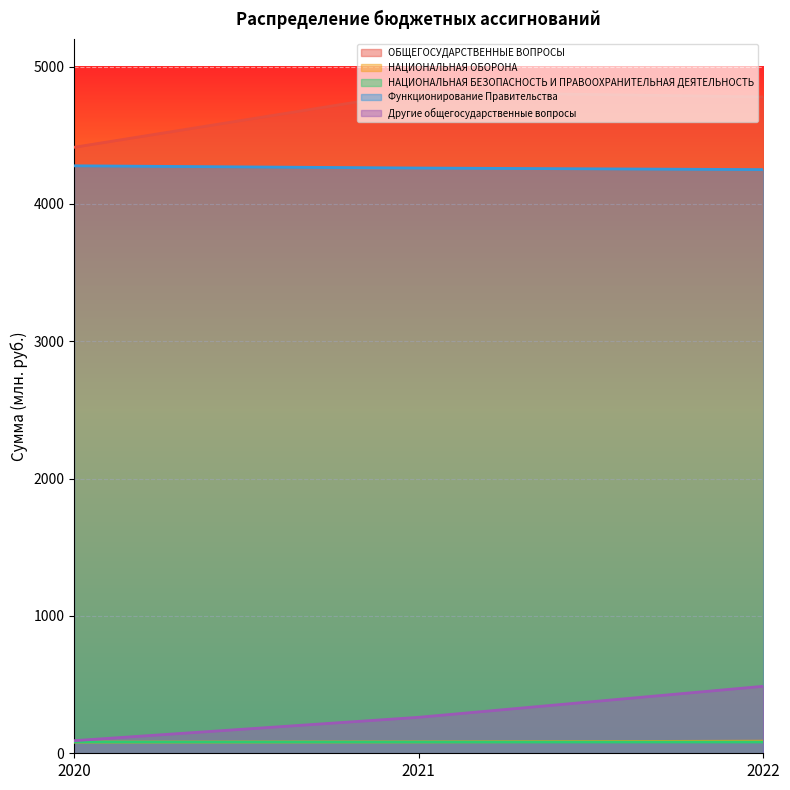

At which category is the sum across all series the highest?

2022